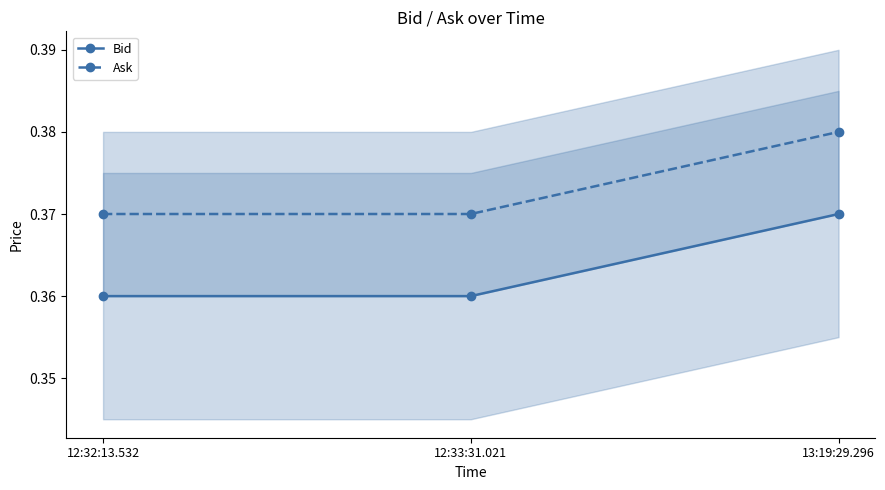

Reading left to right, list all the values displayed in this chart.

Bid: 0.4	0.4	0.4
Ask: 0.4	0.4	0.4